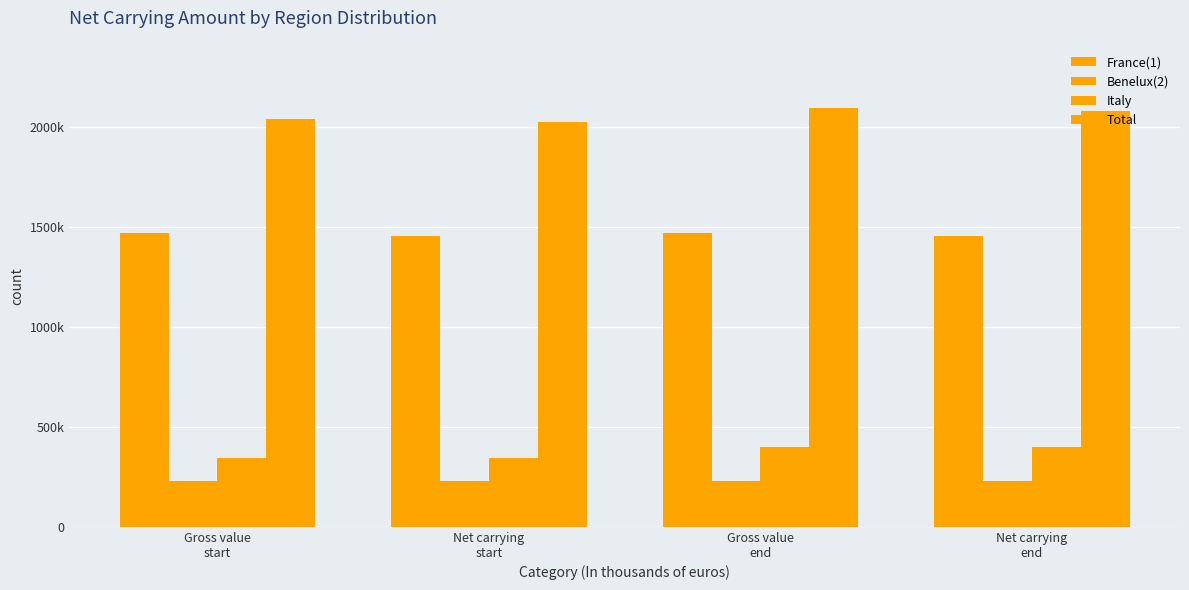

Are the bars grouped side by side (vs. stacked)?

Yes